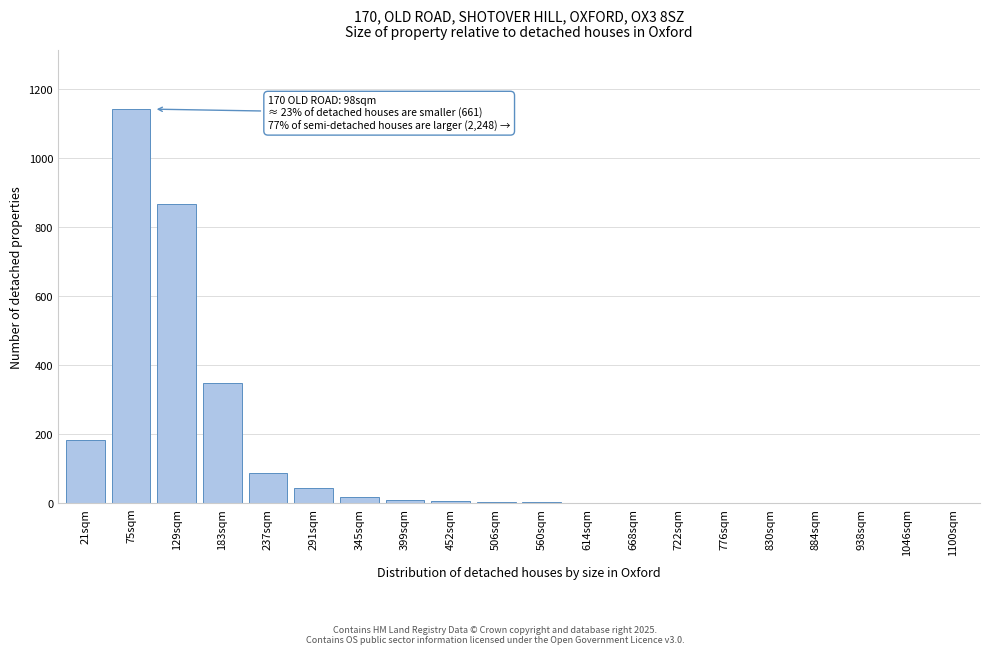

At which label is the value closest to 570?

183sqm